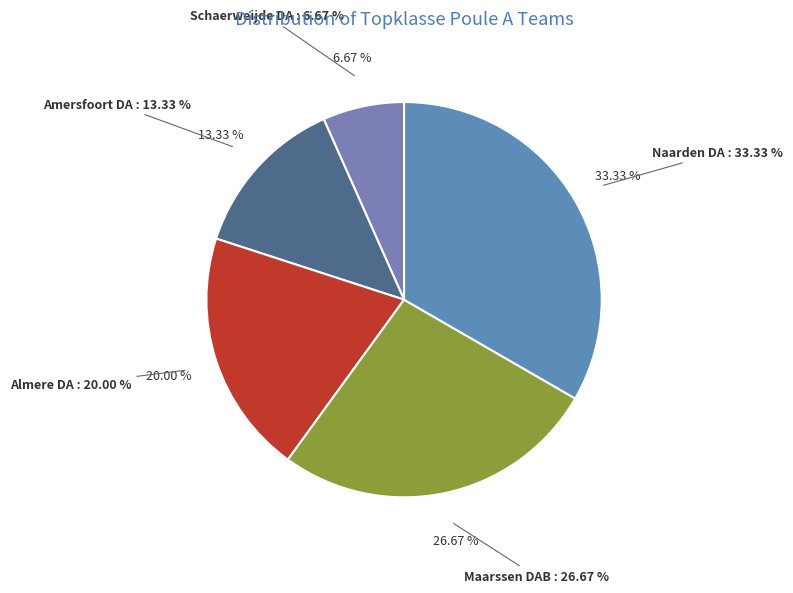

True or false: Schaerweijde DA accounts for 1% of the total.

False